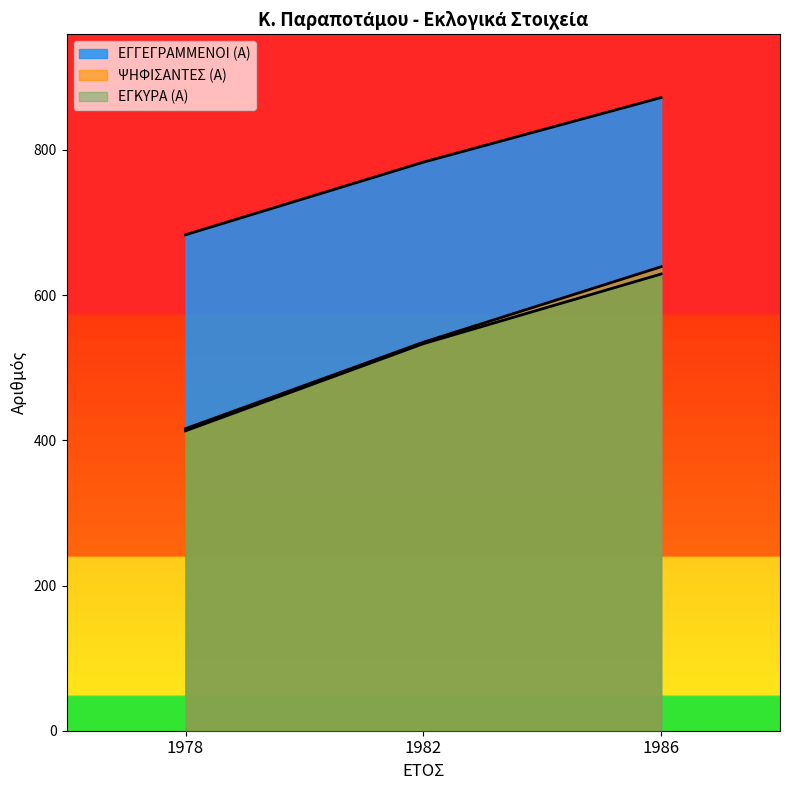

Does the chart have visible grid lines?

No